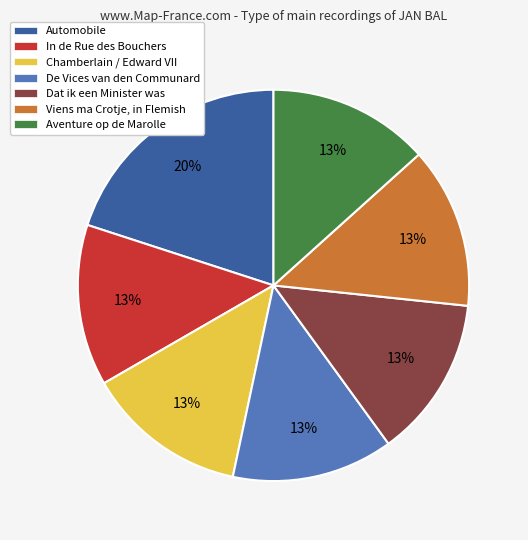

Count the number of slices in the pie.

7